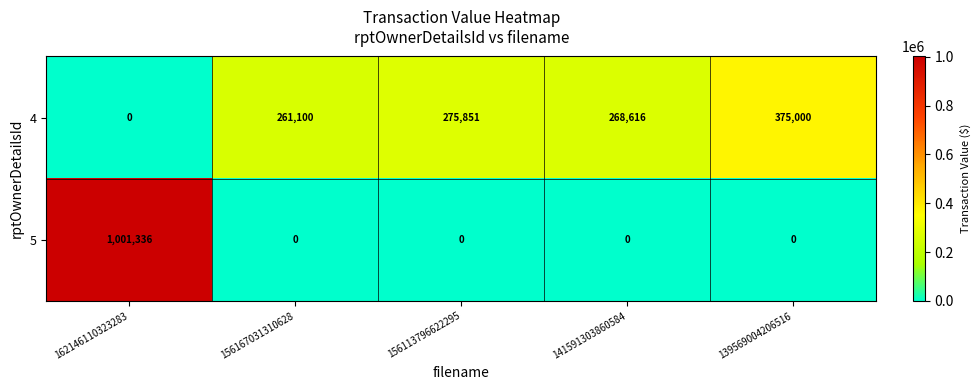

Which series has the largest range (max minus min)?

5